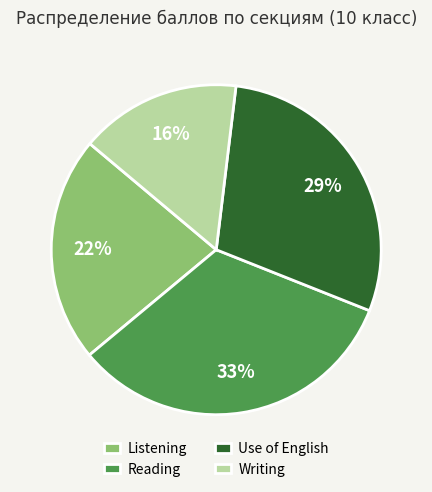

What is the ratio of the value at Writing to the value at Listening?

0.7